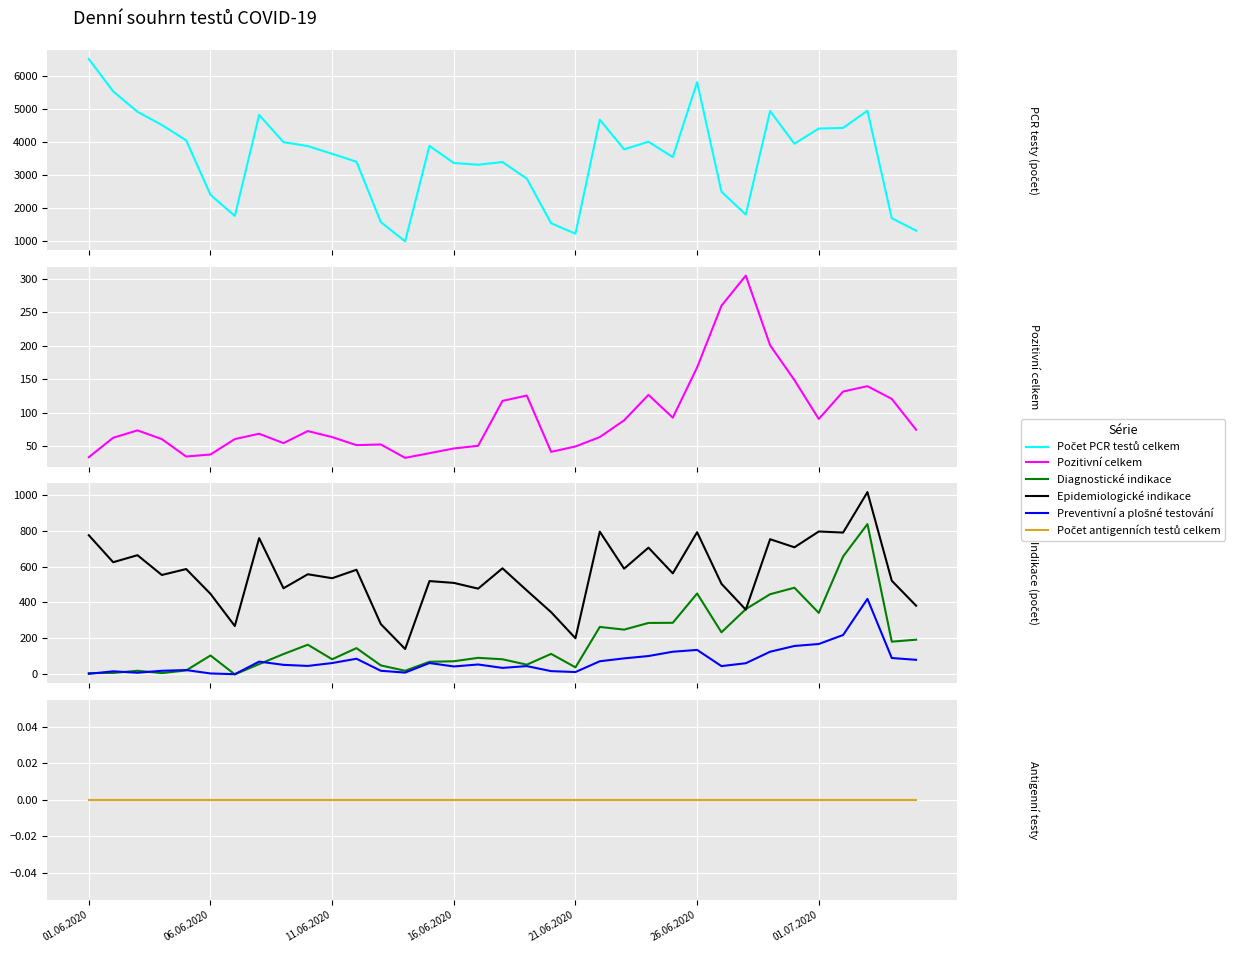

How many interior local peaks does the Pozitivní celkem series have?

8